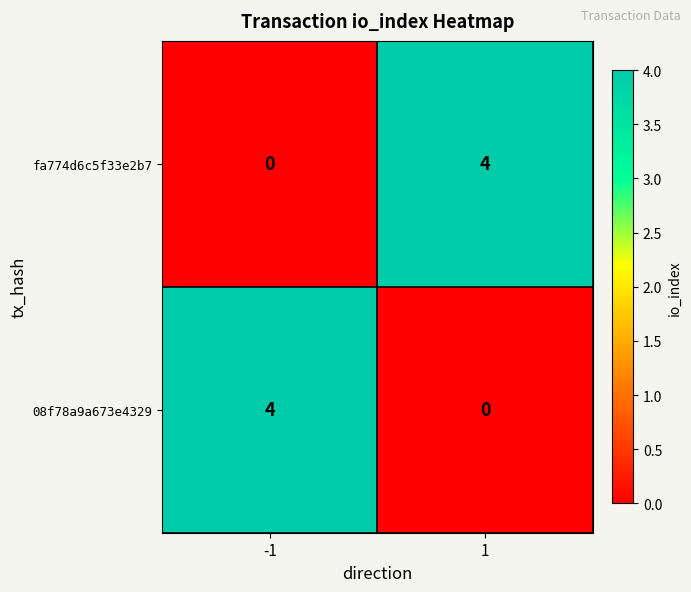

Is the value of fa774d6c5f33e2b7 at -1 greater than the value of 08f78a9a673e4329 at -1?

No